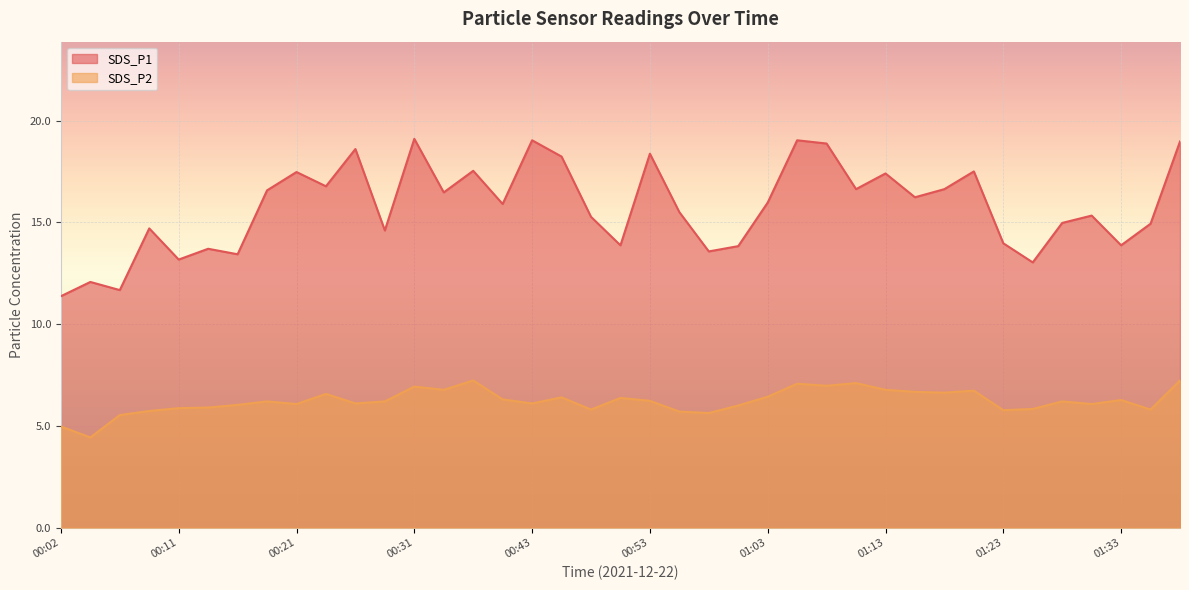

What is the difference between the highest and lowest values at 00:36?

10.3